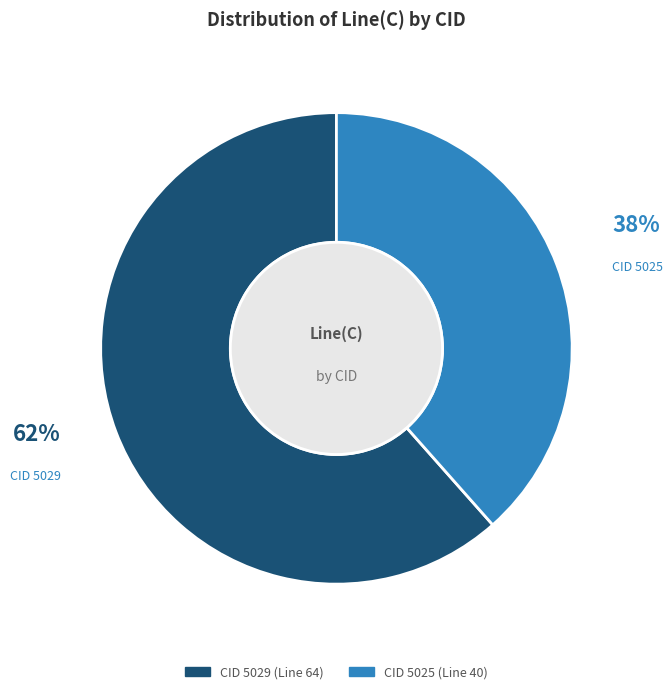

Is there any slice that represents more than half of the pie?

Yes